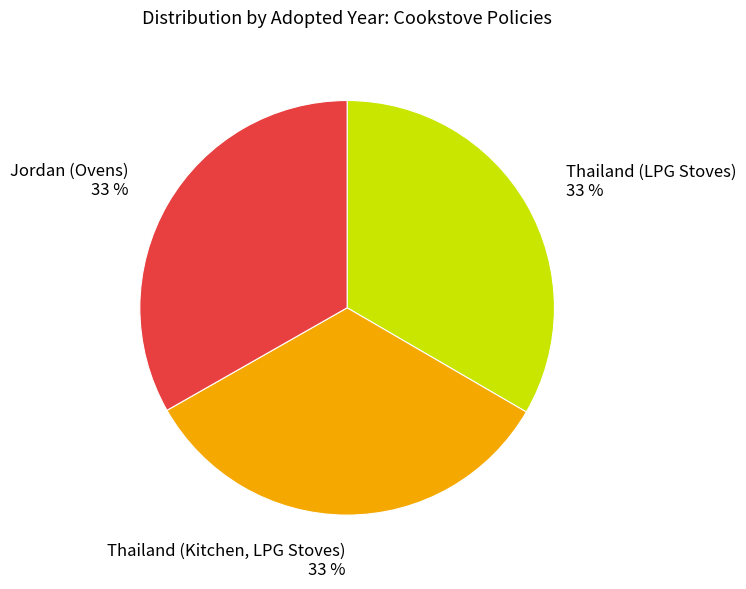

Approximately how many times larger is the value at Jordan (Ovens) 33 % compared to Thailand (Kitchen, LPG Stoves) 33 %?

1.0